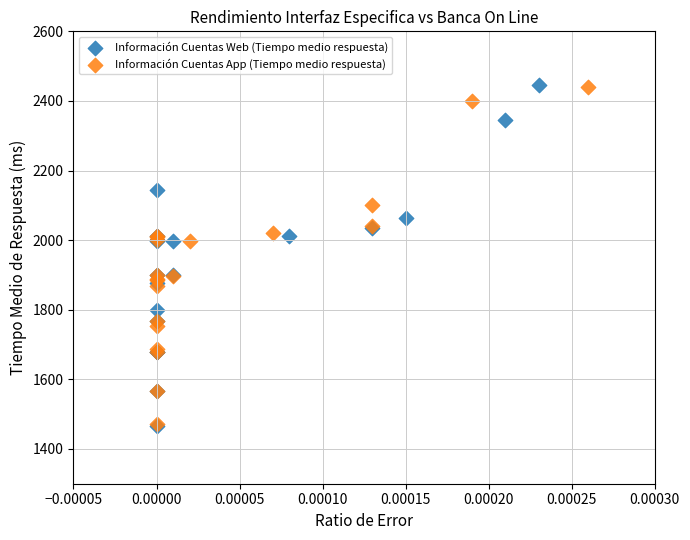

What are all the series names shown in the legend?

Información Cuentas Web (Tiempo medio respuesta), Información Cuentas App (Tiempo medio respuesta)